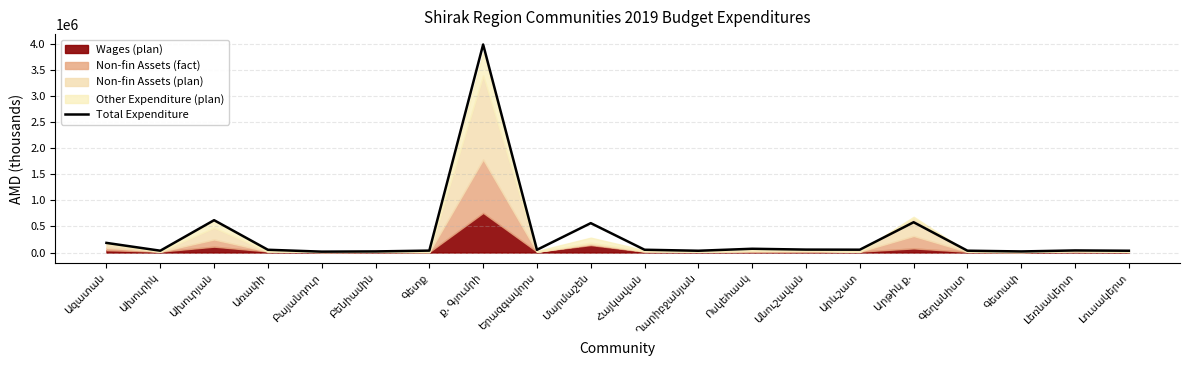

What is the ratio of the value at Ախուրիկ to the value at Լուսակերտ?

1.0